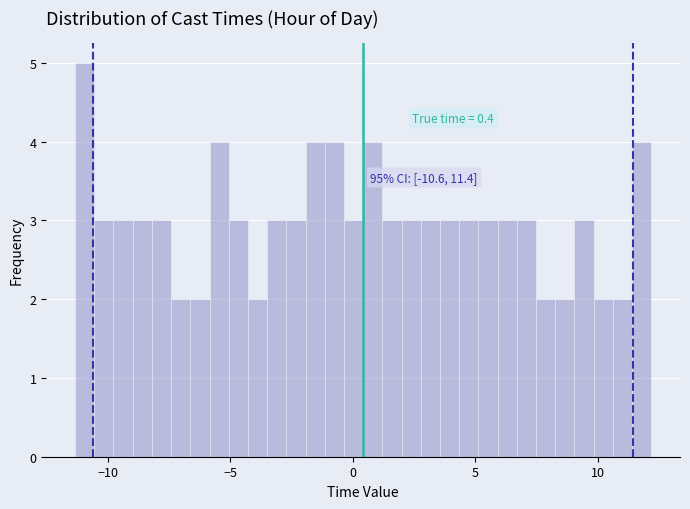

Read against the x-axis, roughly where is the centre of the tallest bar?

-11.0